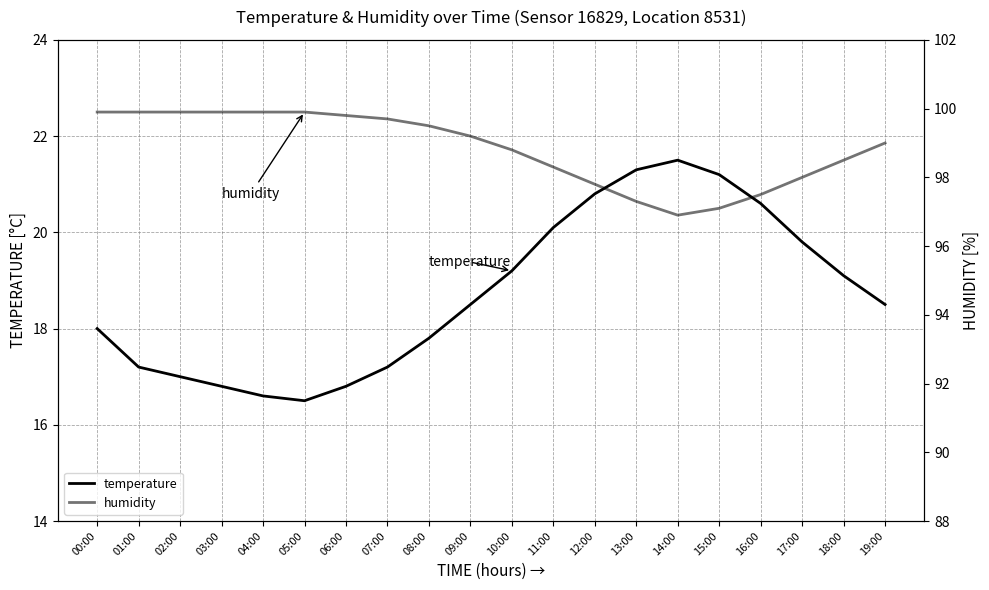

True or false: temperature and humidity intersect in this chart.

False